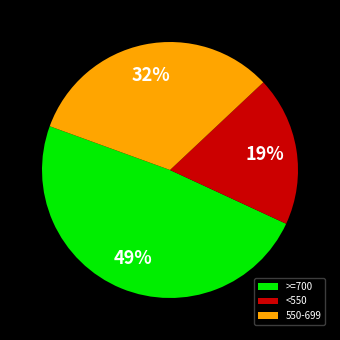

Is the sum of <550 and 550-699 greater than half?

Yes